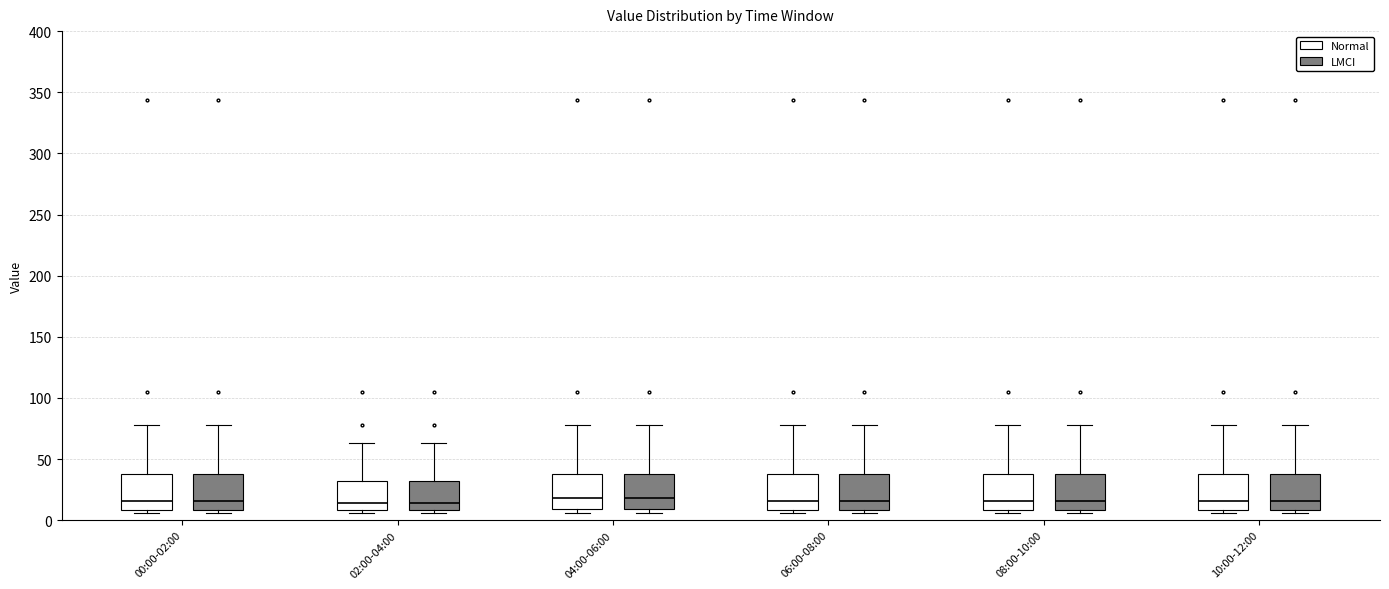

Where is the upper edge of the box for 10:00-12:00 (Normal) on the y-axis? The values are not printed on the chart, so give them approximately, as read against the axis.

35